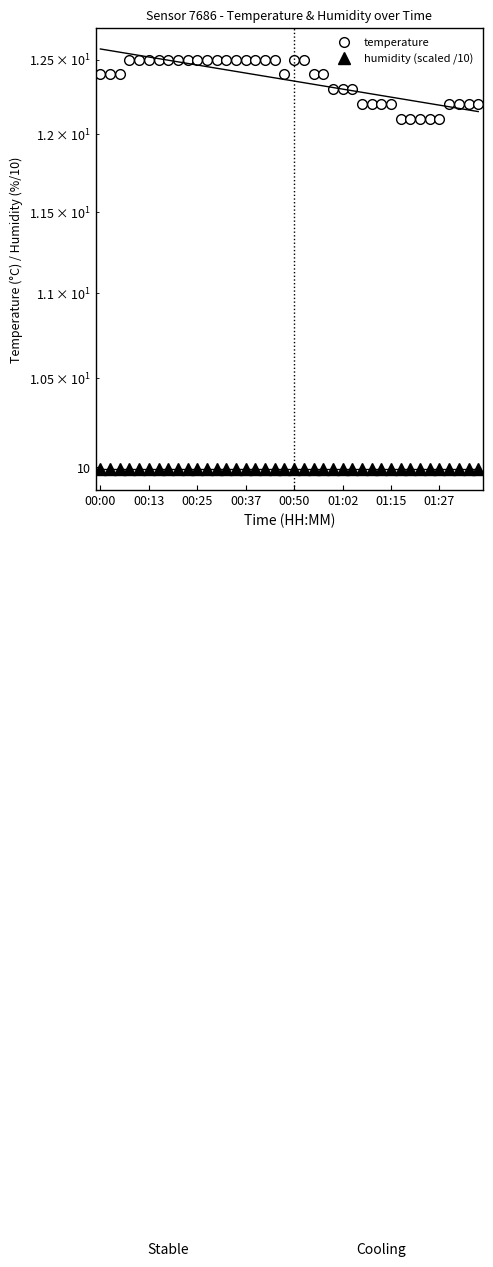

What are all the series names shown in the legend?

temperature, humidity (scaled /10)